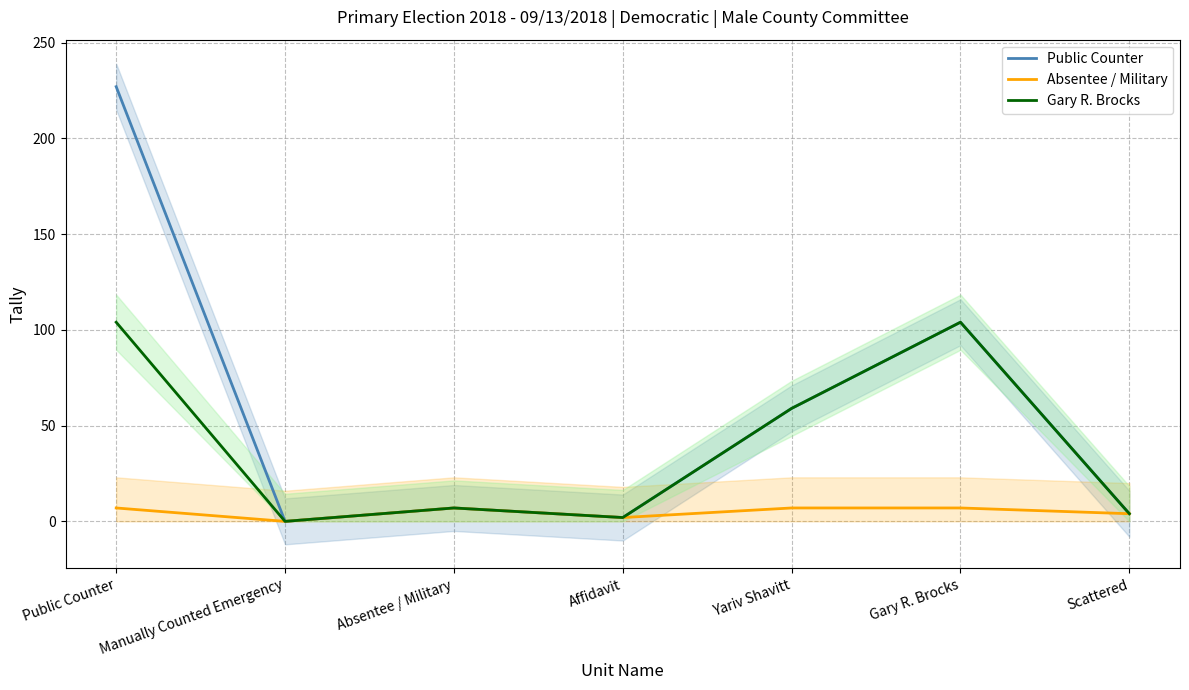

What is the value of the Public Counter point at the 5th from the left?

59